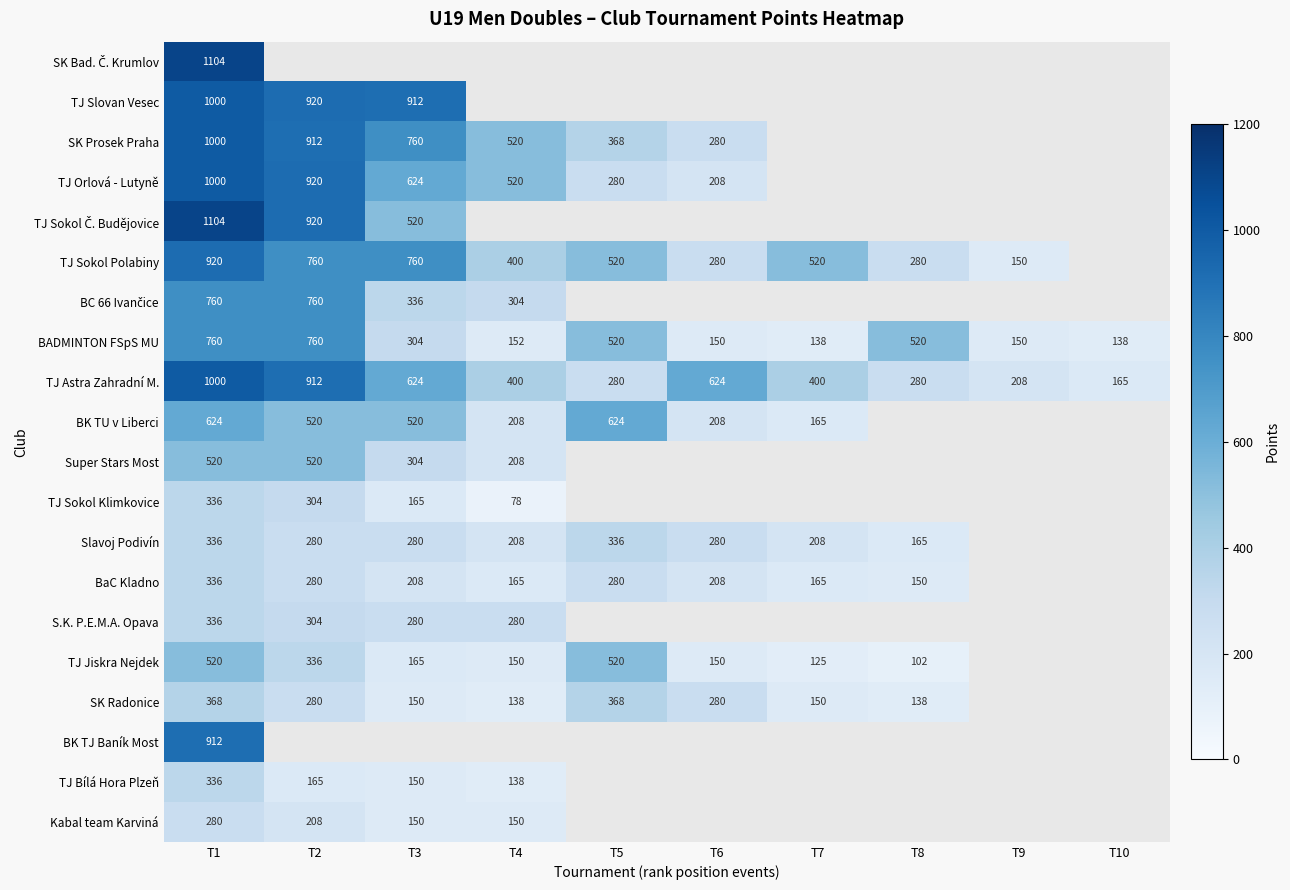

The BaC Kladno series shows 67 at T3. True or false?

False